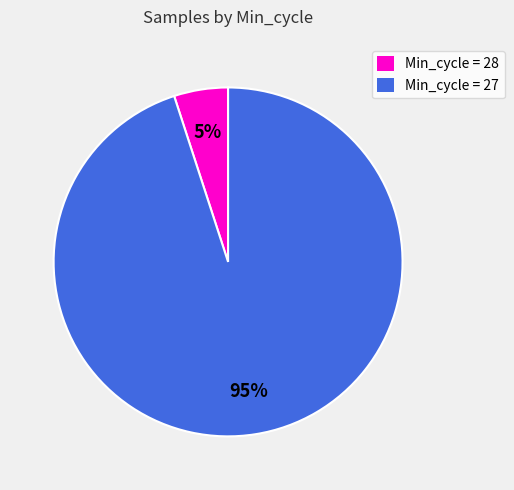

Is the sum of Min_cycle = 28 and Min_cycle = 27 greater than half?

Yes